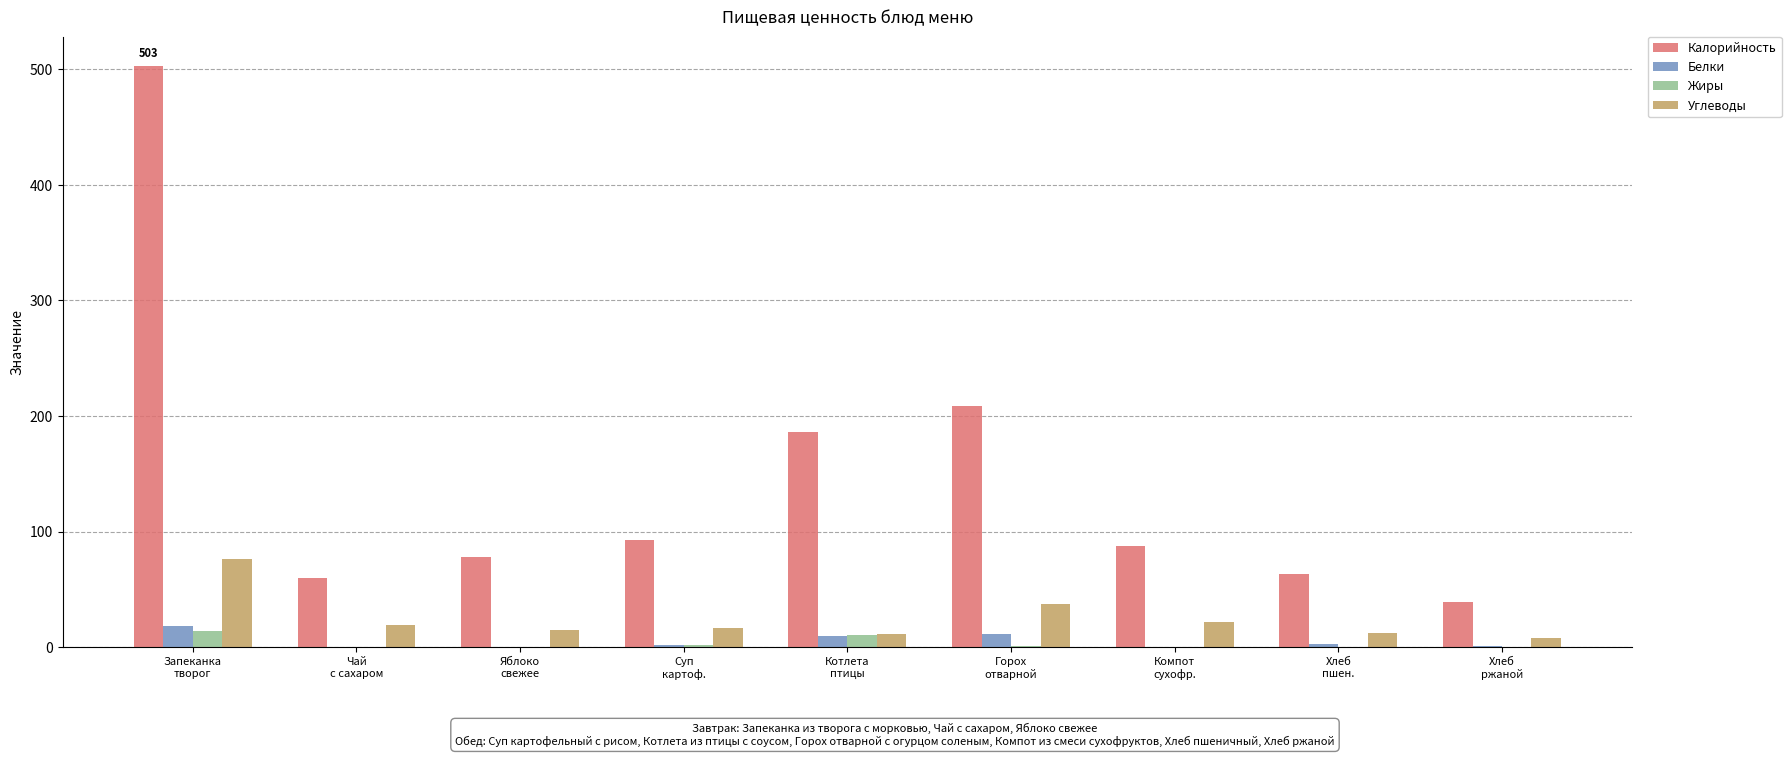

How many values in the Углеводы series exceed 16?

5